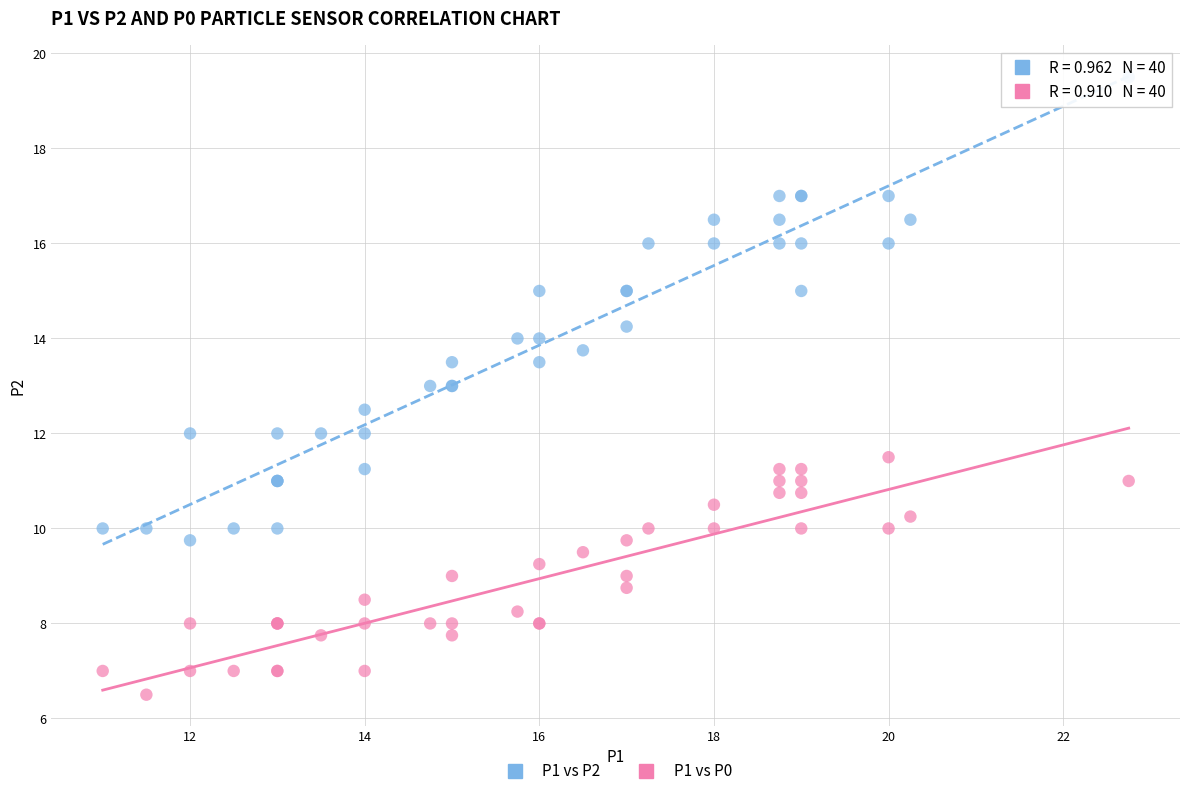

Which series has the widest spread of Y values?

P1 vs P2